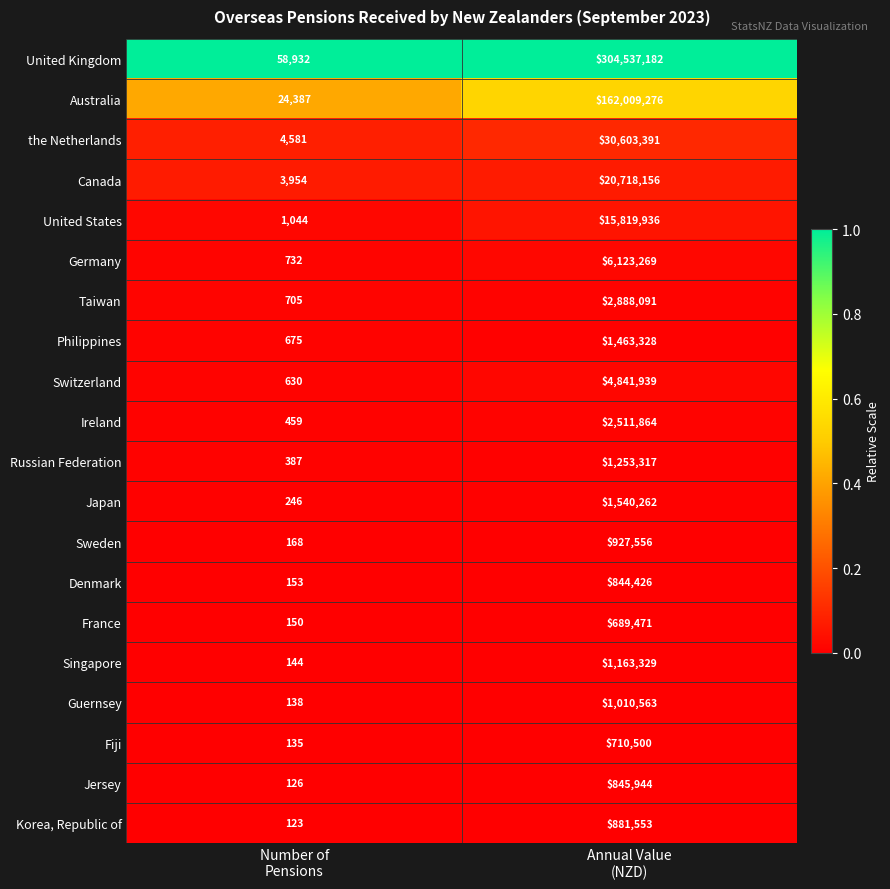

At Annual Value
(NZD), list the series in order from smallest to largest.

France, Fiji, Denmark, Jersey, Korea, Republic of, Sweden, Guernsey, Singapore, Russian Federation, Philippines, Japan, Ireland, Taiwan, Switzerland, Germany, United States, Canada, the Netherlands, Australia, United Kingdom